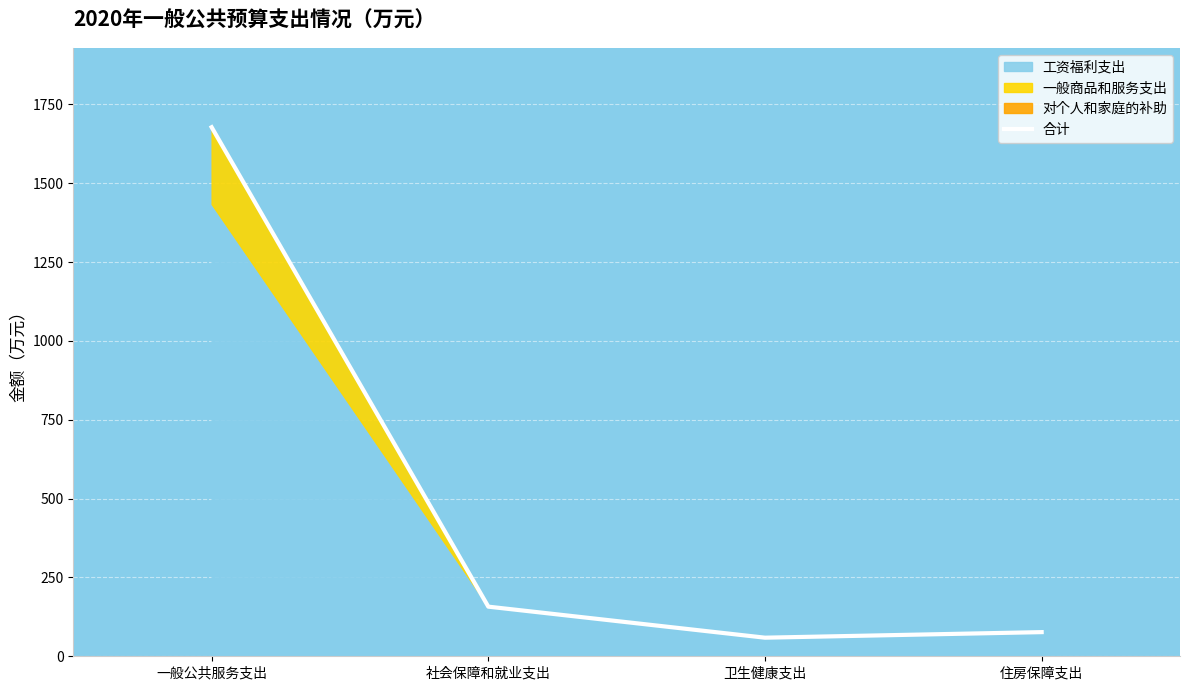

Reading left to right, extract all data points from this chart.

1677.7	157.4	59.0	76.6